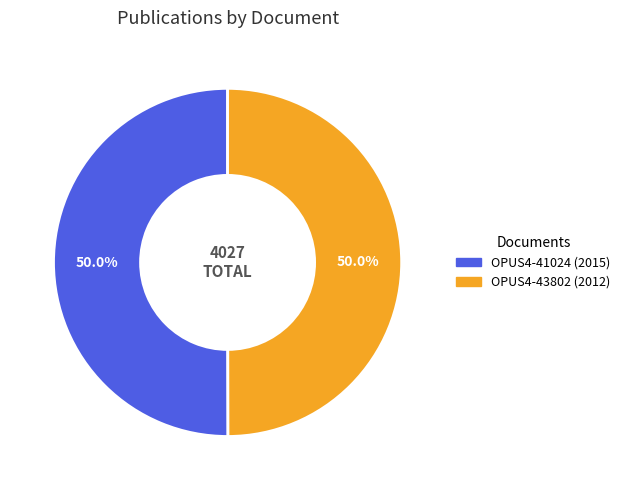

What portion of the pie excludes OPUS4-41024?

50.0%